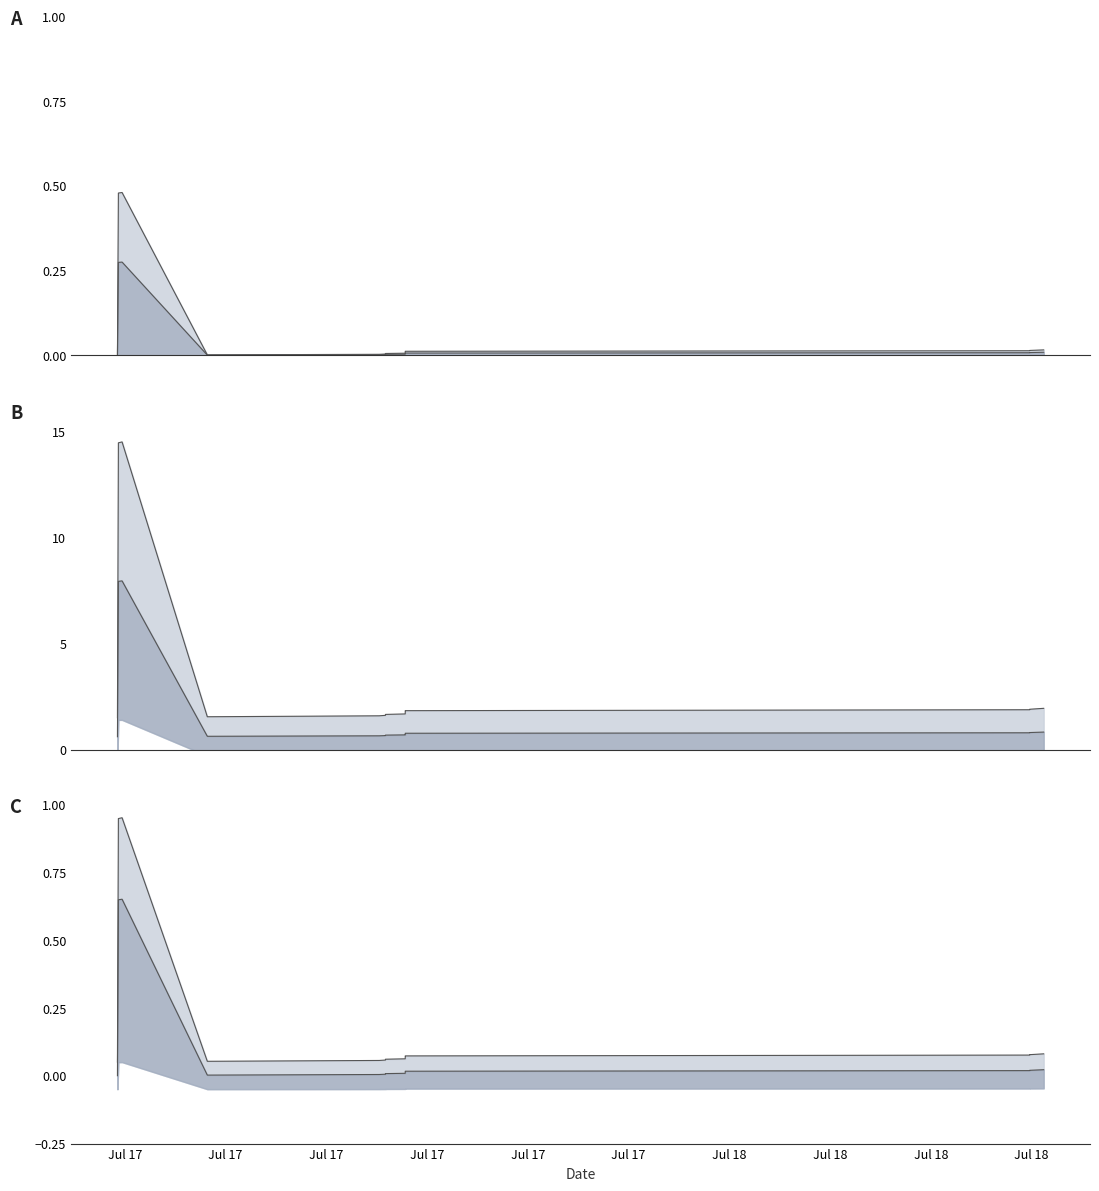

What are all the series names shown in the legend?

upper, lower, mid